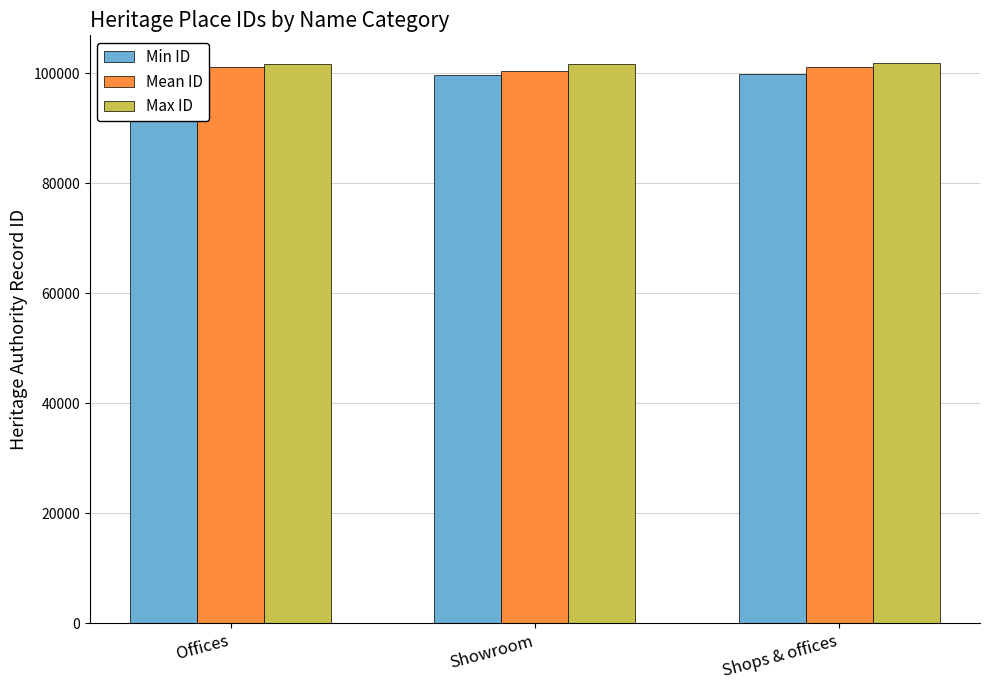

Which series has the widest spread of values?

Mean ID